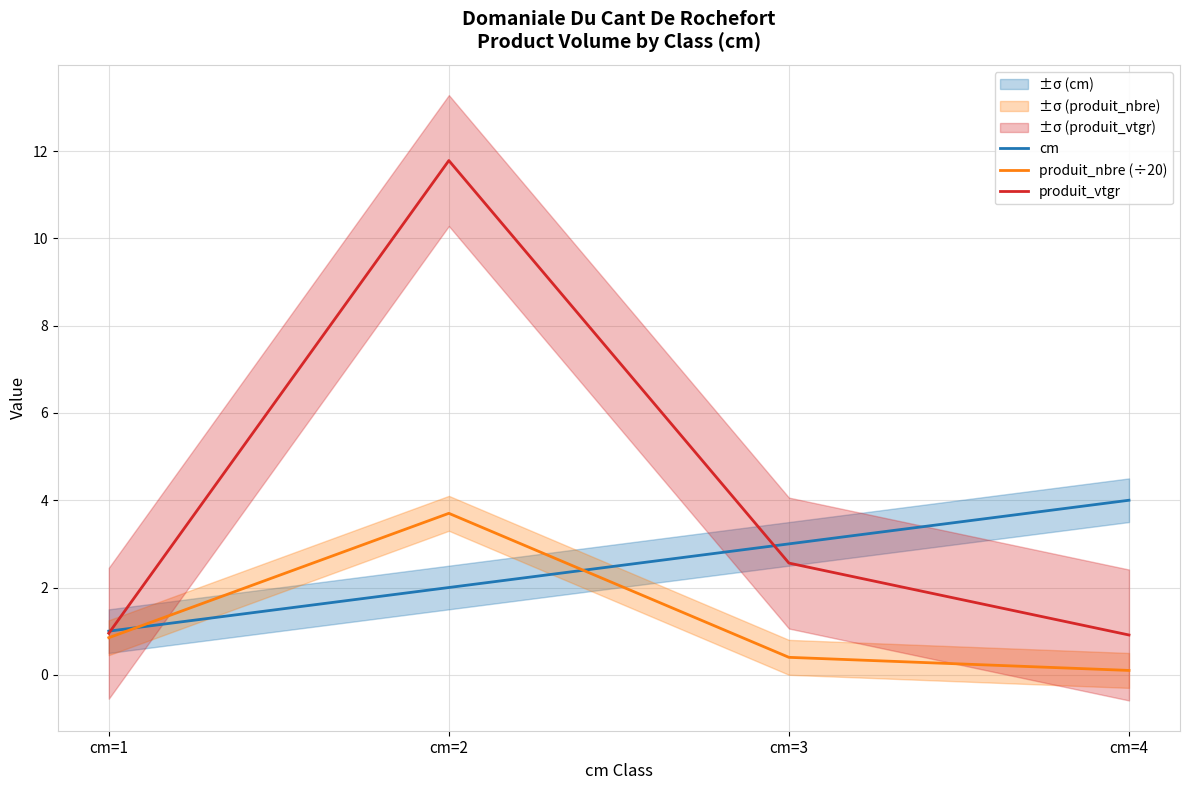

What is the highest value of the produit_nbre (÷20) series?

3.7